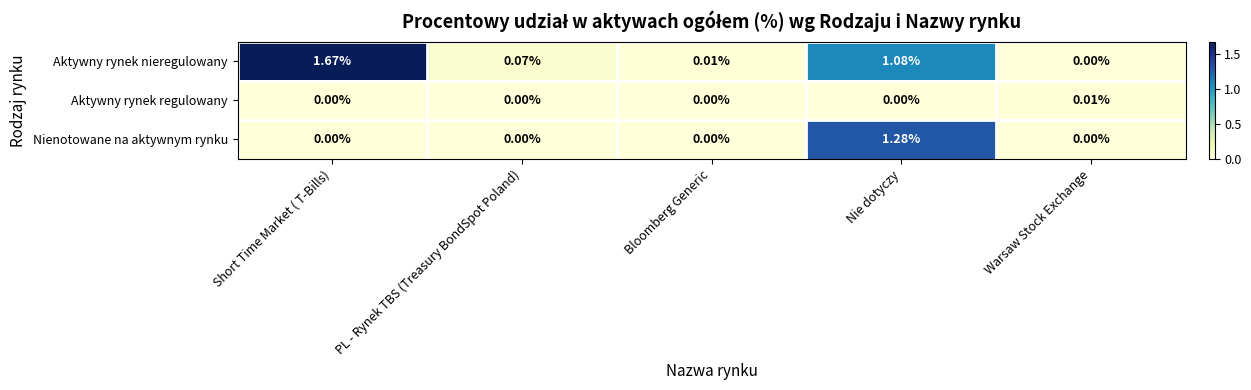

Rank the series by their average value, from lowest to highest.

Aktywny rynek regulowany, Nienotowane na aktywnym rynku, Aktywny rynek nieregulowany